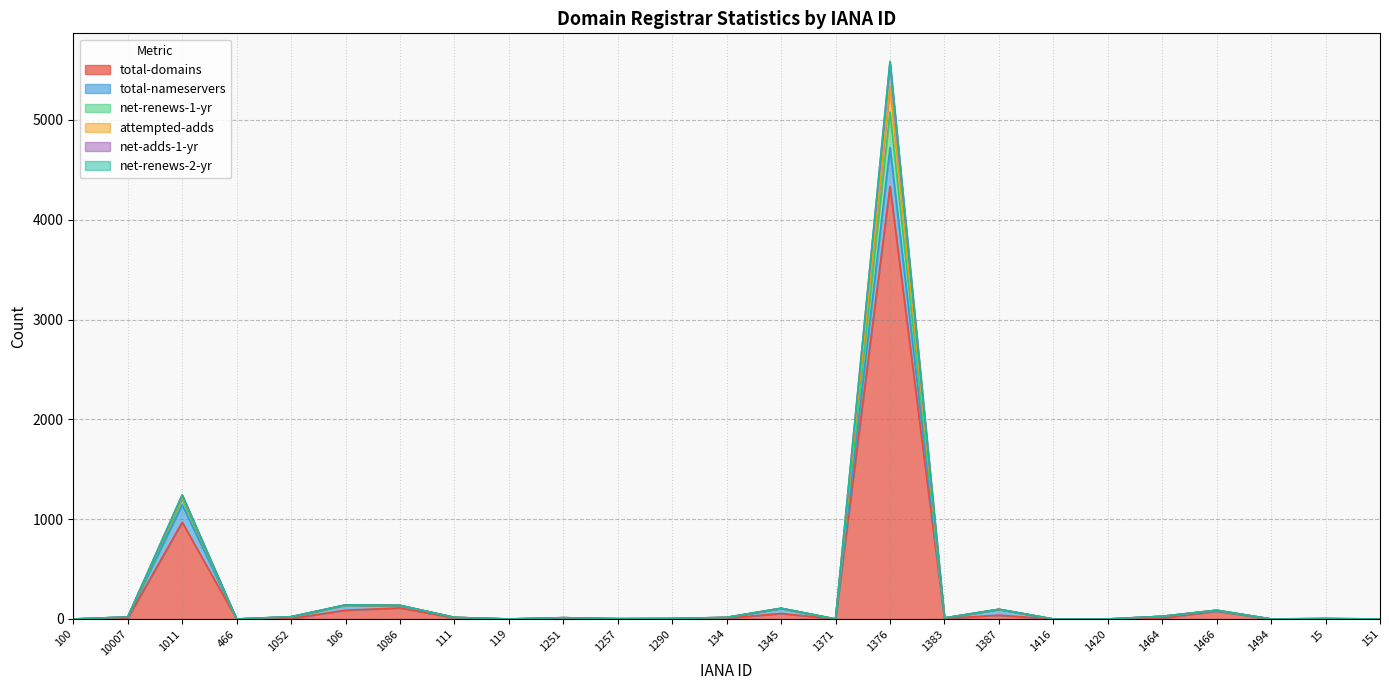

At which label does total-domains reach its peak?

1376